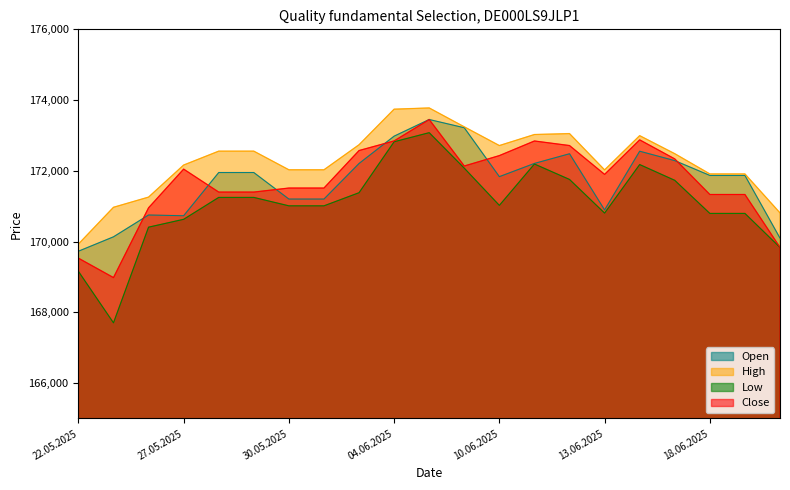

At 27.05.2025, list the series in order from smallest to largest.

Low, Open, Close, High